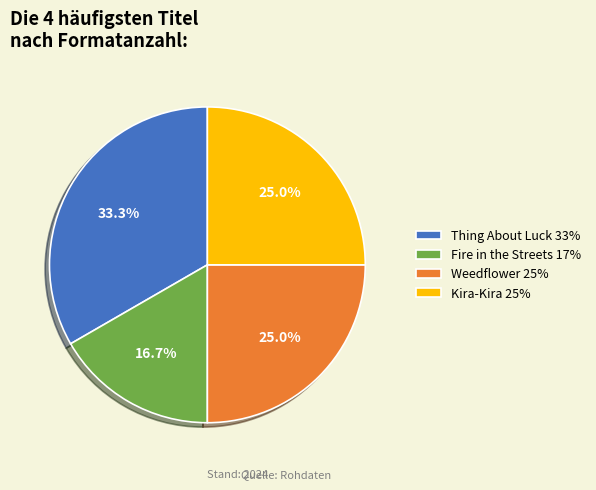

To the nearest percent, what is the average slice percentage?

25%